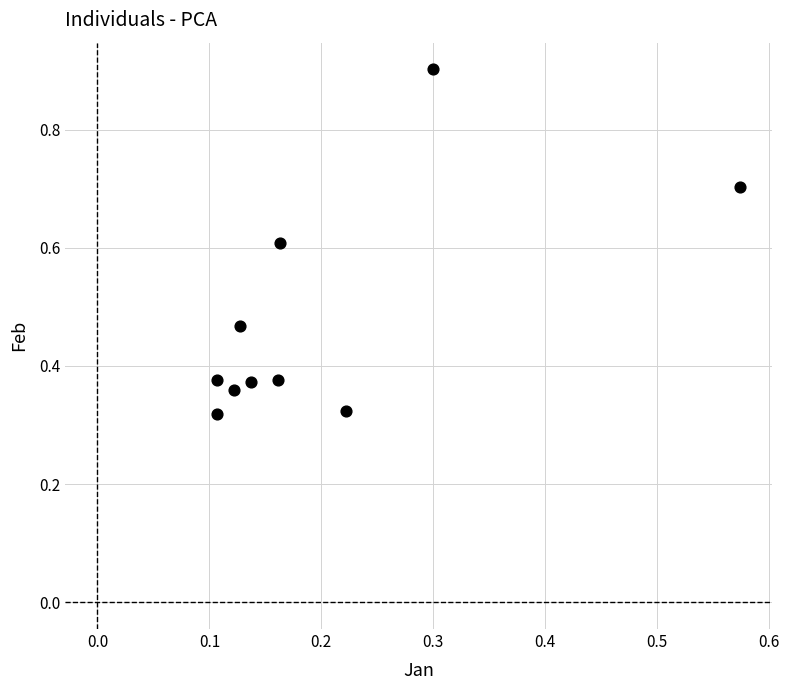

What is the range of Y values (max minus min)?

0.6